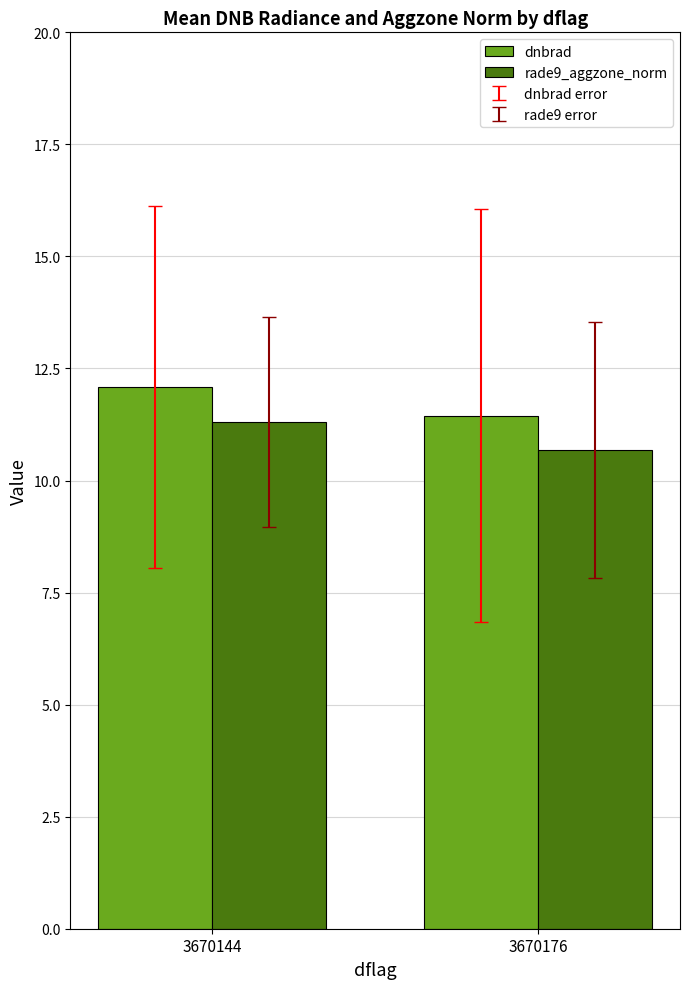

The rade9_aggzone_norm series shows 16.3 at 3670144. True or false?

False